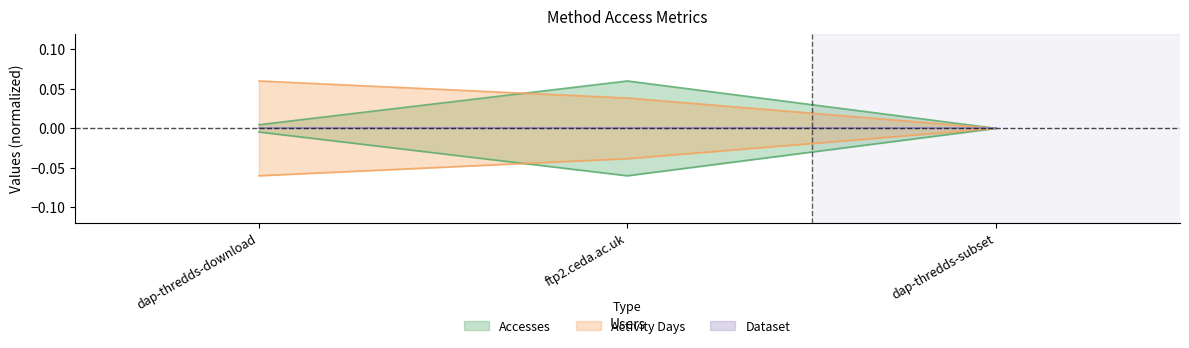

What is the total value across all series at dap-thredds-download?

0.1